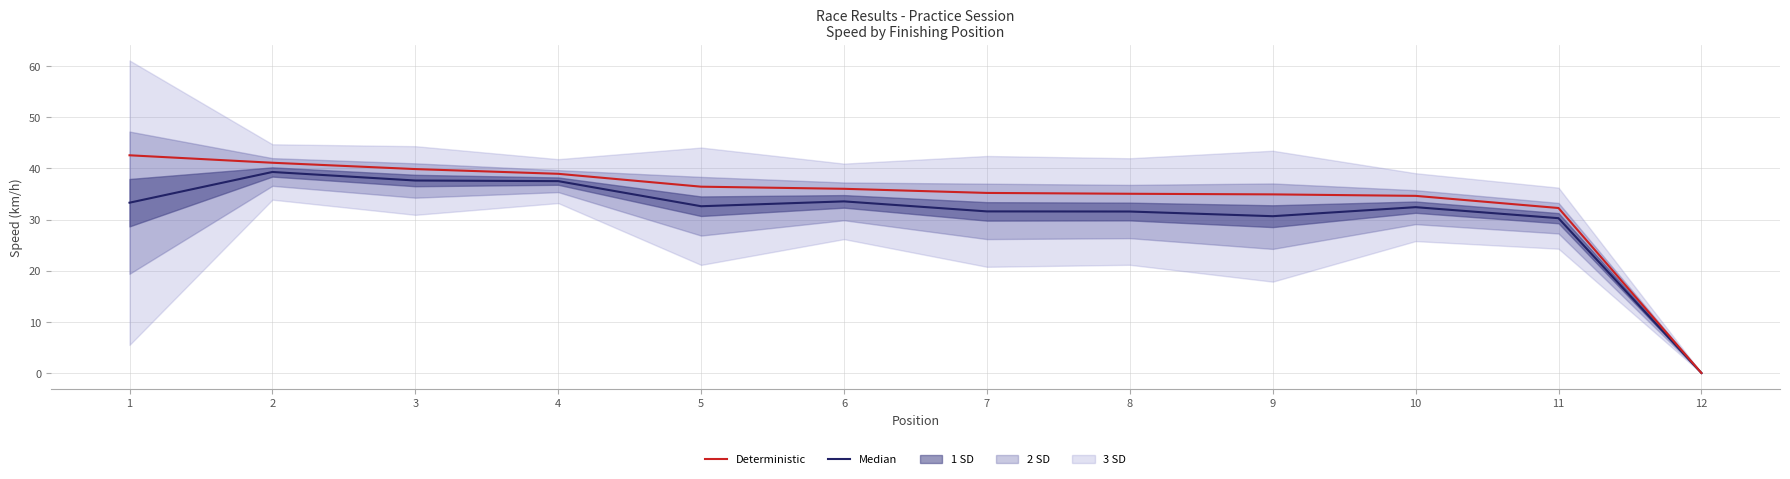

The value of Deterministic at 1 is 42.6. True or false?

True